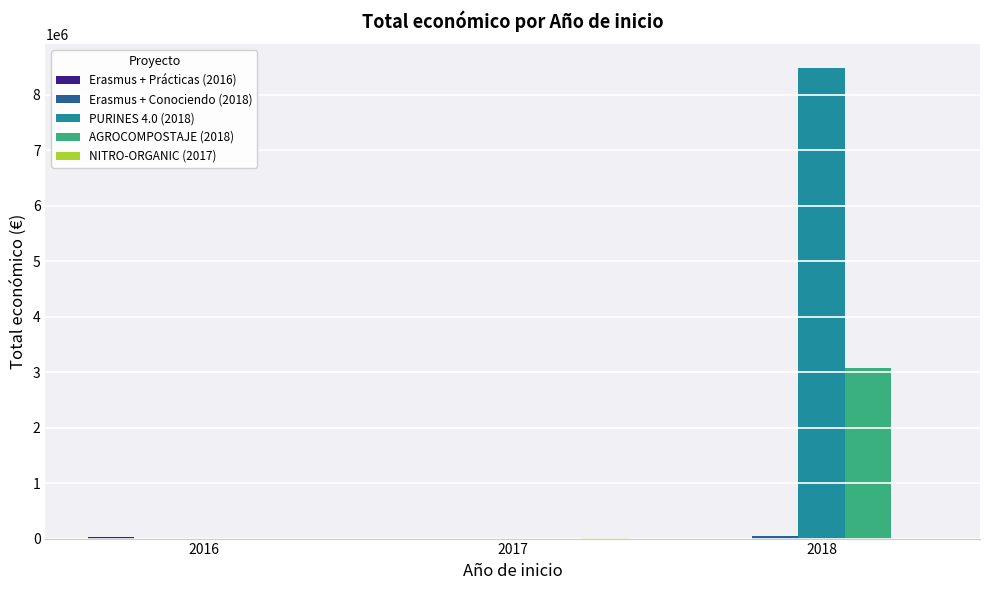

Which series has the largest total across all categories?

PURINES 4.0 (2018)